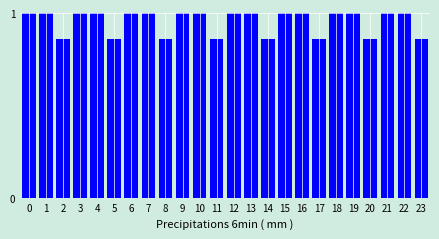

Is it true that the value at 12 is 1.0?

True